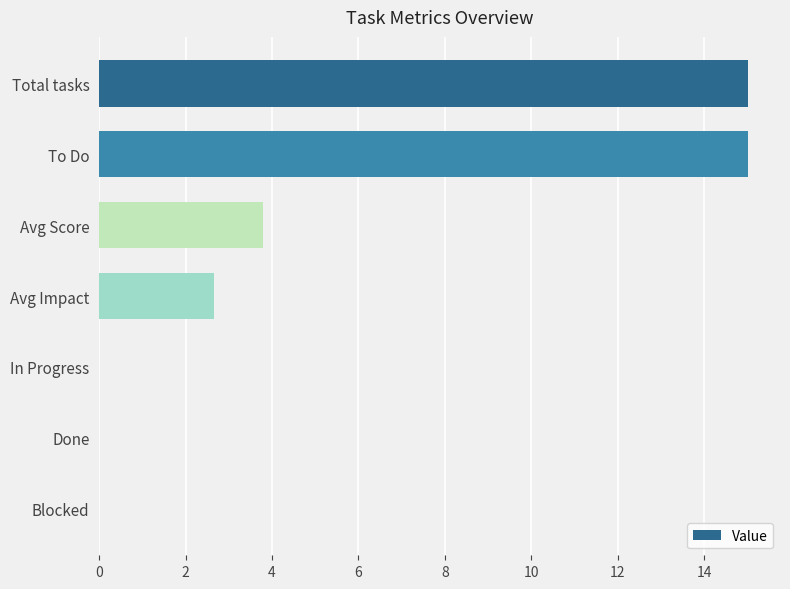

The chart shows a value of 3.8 at Avg Score. True or false?

True